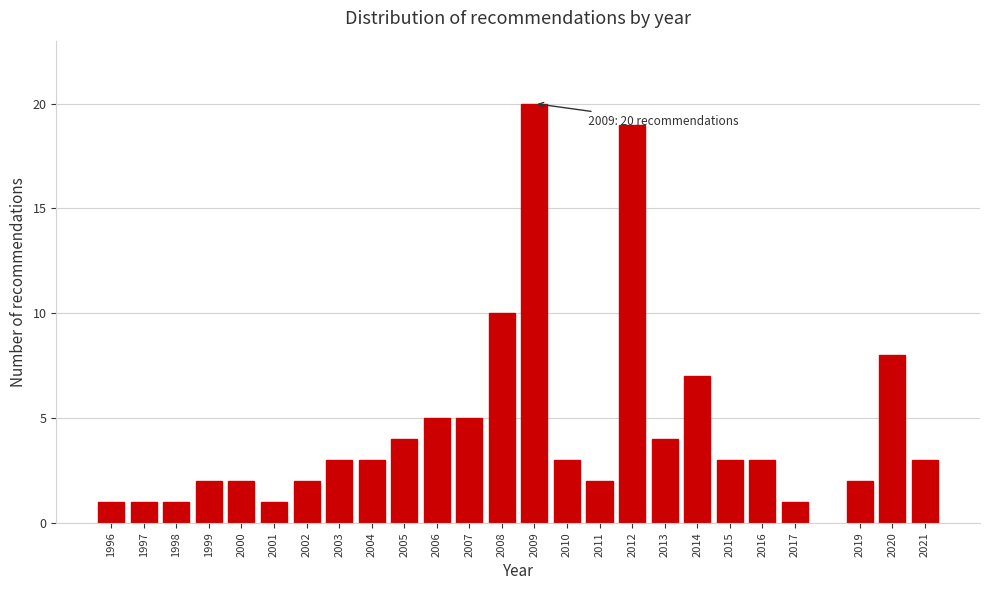

Reading left to right, list all the values displayed in this chart.

1	1	1	2	2	1	2	3	3	4	5	5	10	20	3	2	19	4	7	3	3	1	2	8	3